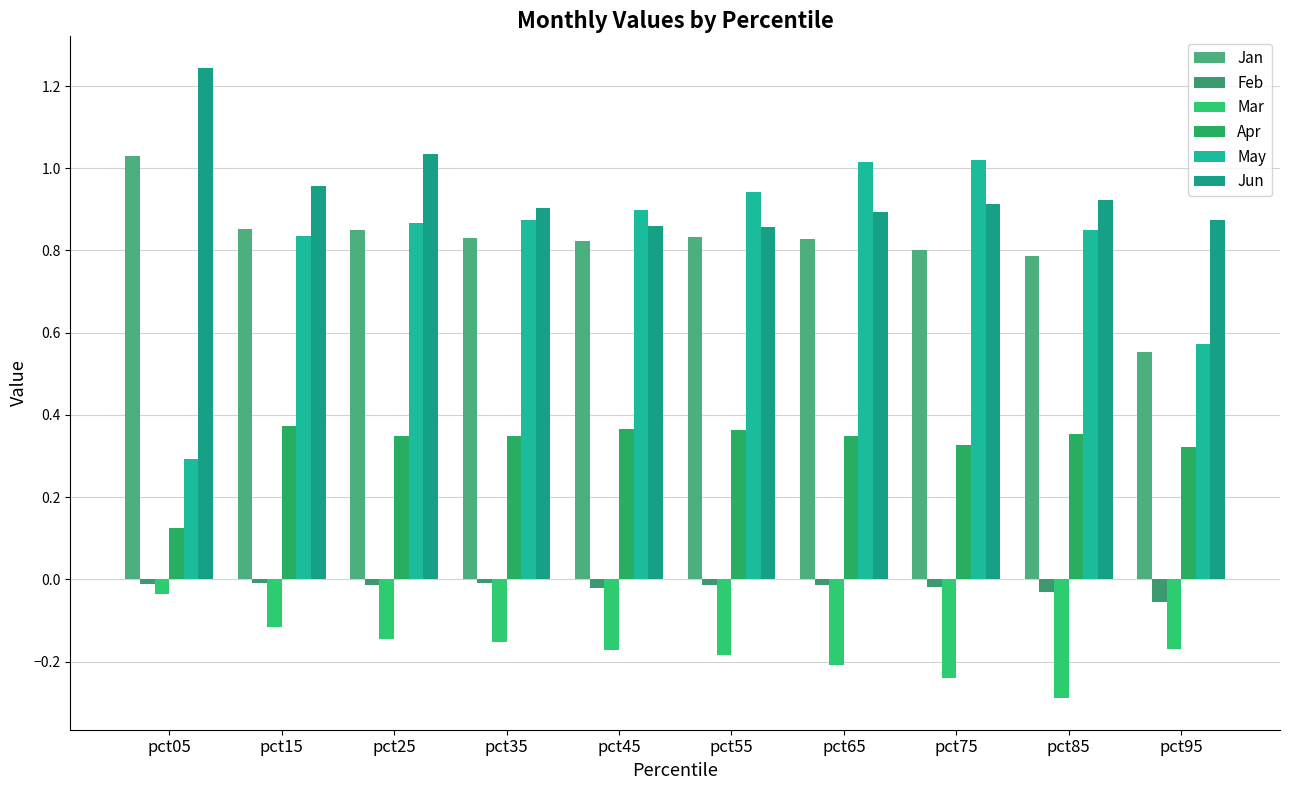

Which series has the largest total across all categories?

Jun